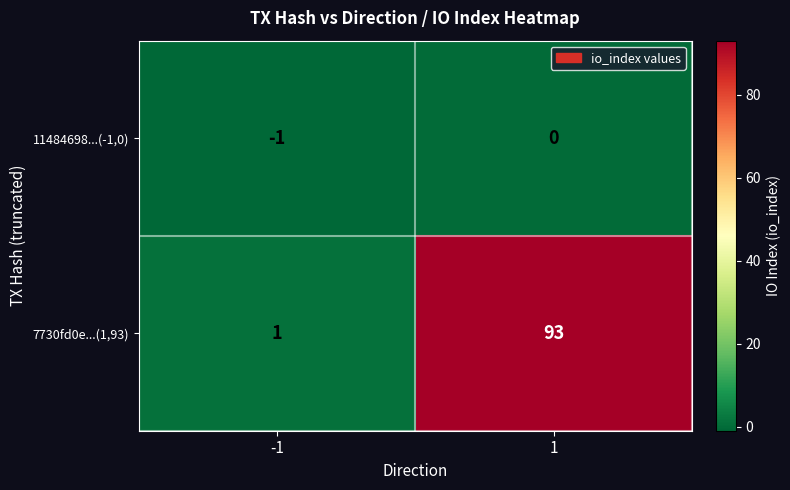

Reading right to left, transcribe all the data shown in this chart.

11484698...(-1,0): 0	-1
7730fd0e...(1,93): 93	1